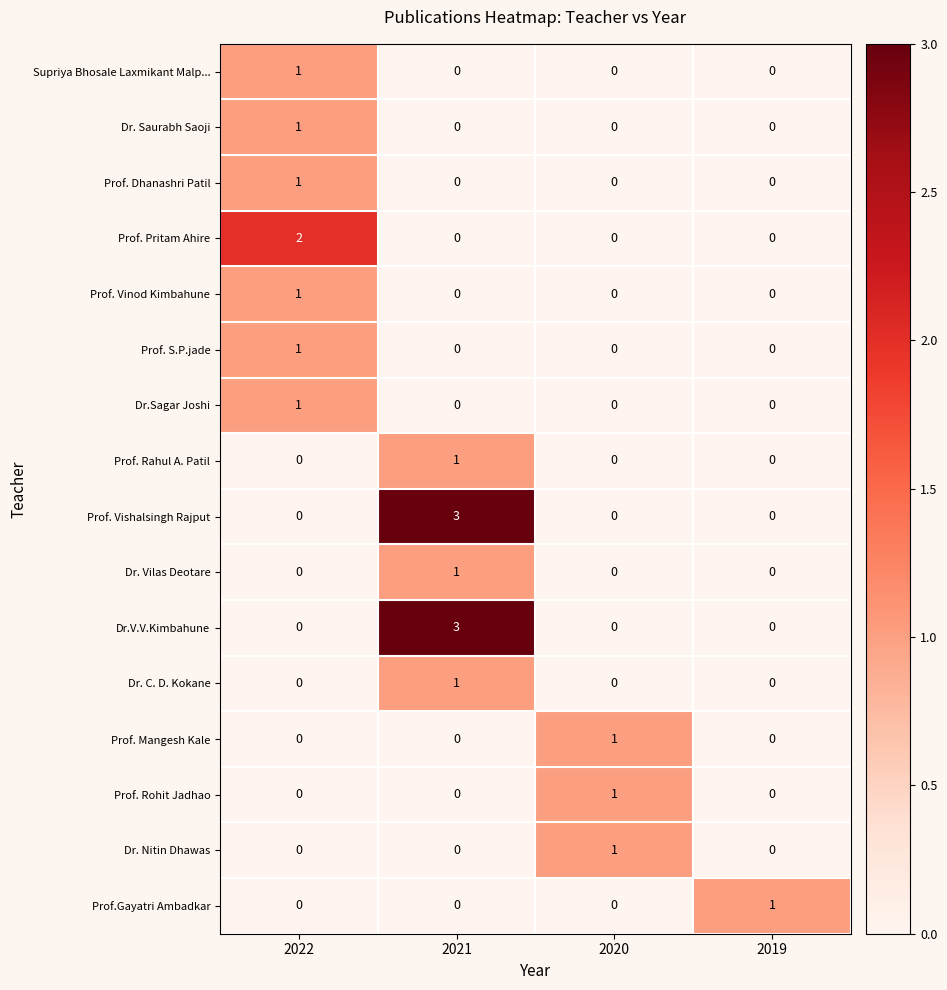

What is the difference between the highest and lowest values at 2021?

3